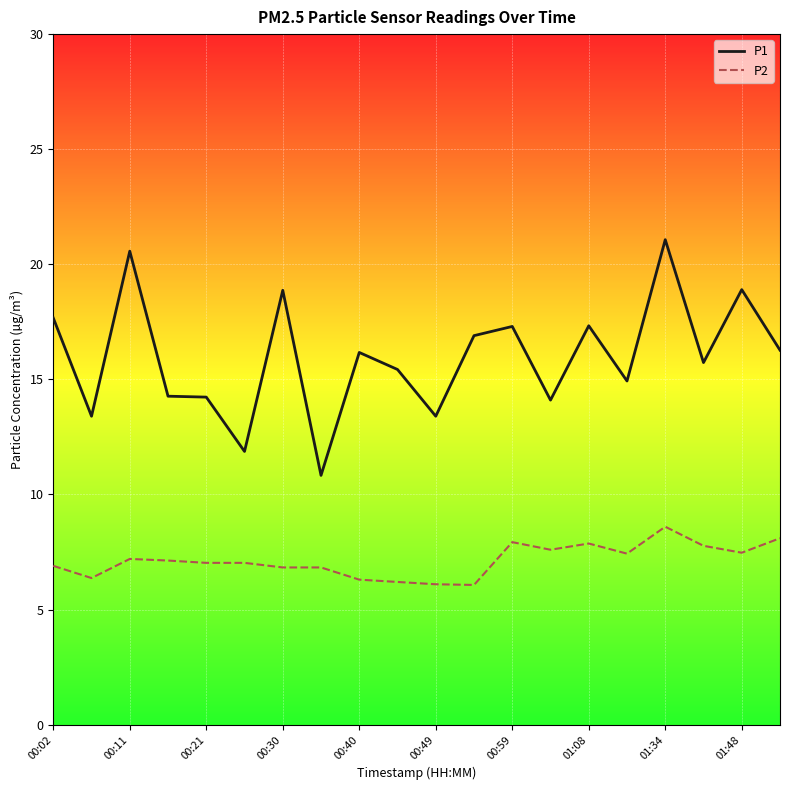

What is the maximum value shown in the chart?

21.1